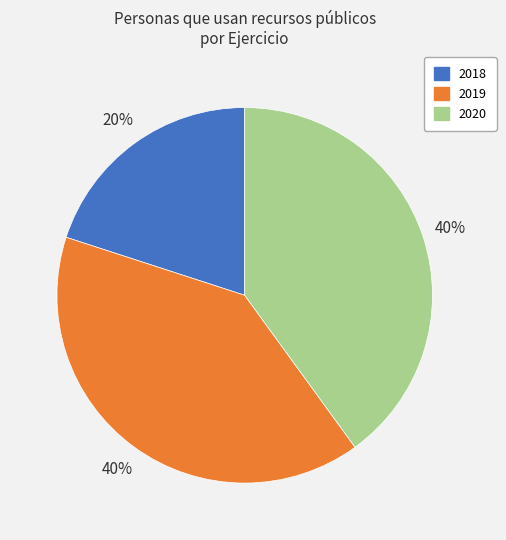

What percentage is the 2019 slice, to the nearest percent?

40%